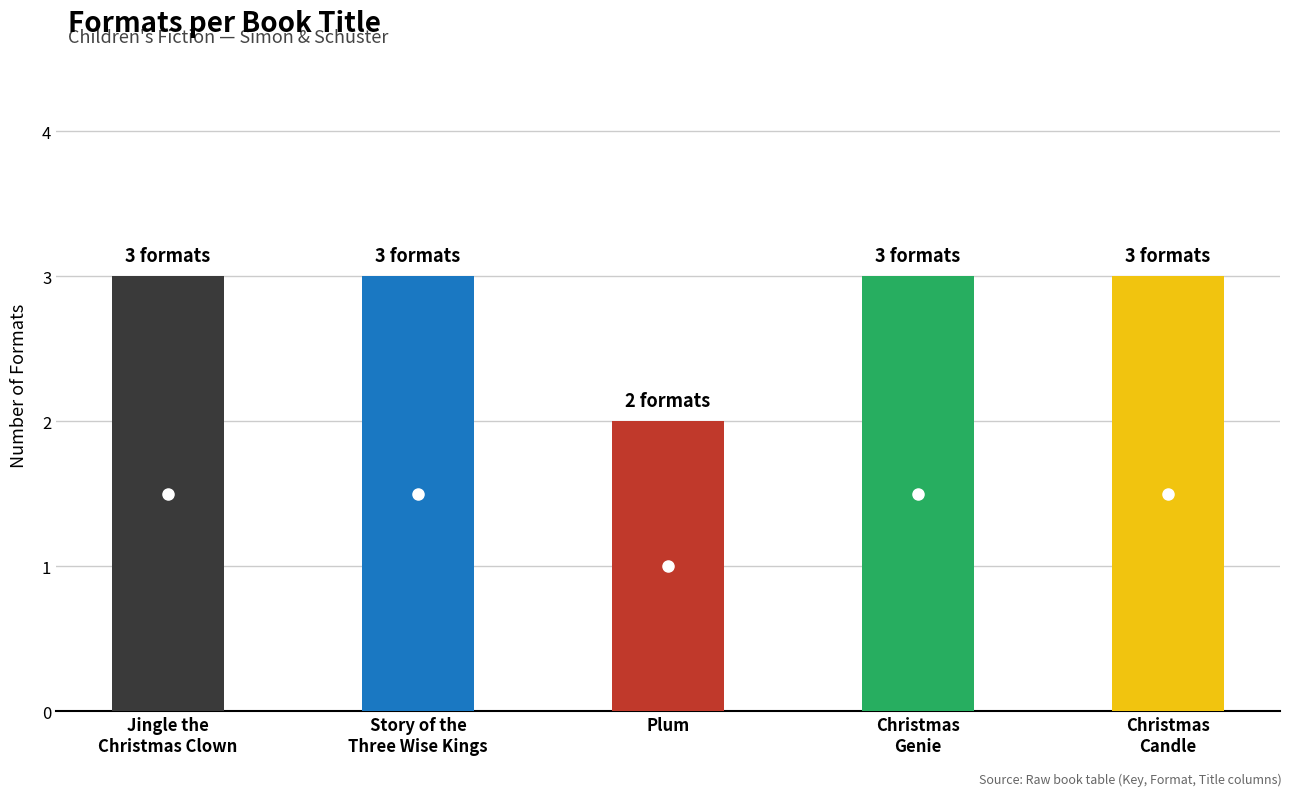

Are the bars grouped side by side (vs. stacked)?

No